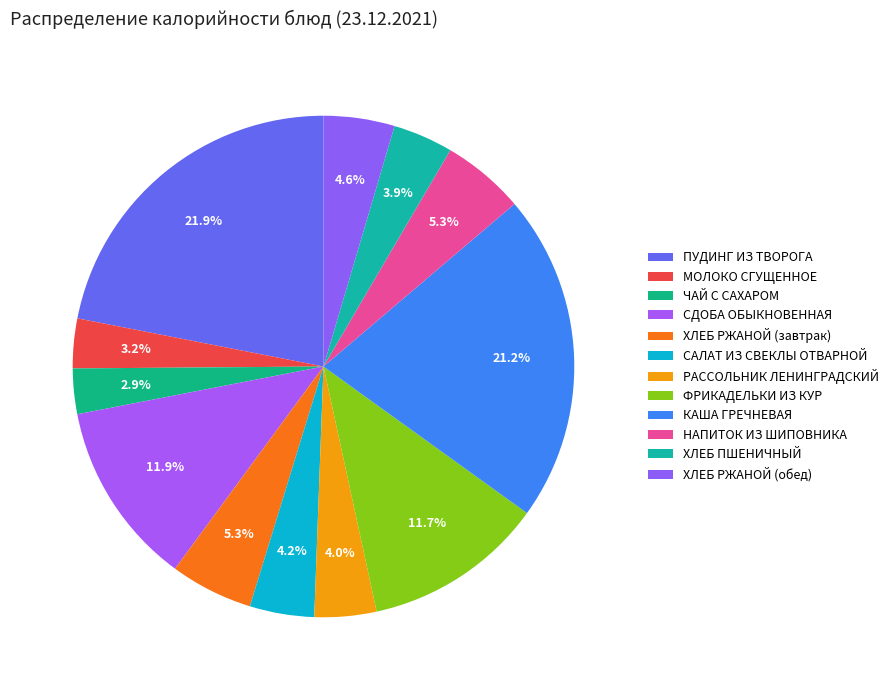

Which category has the biggest portion of the pie?

ПУДИНГ ИЗ ТВОРОГА